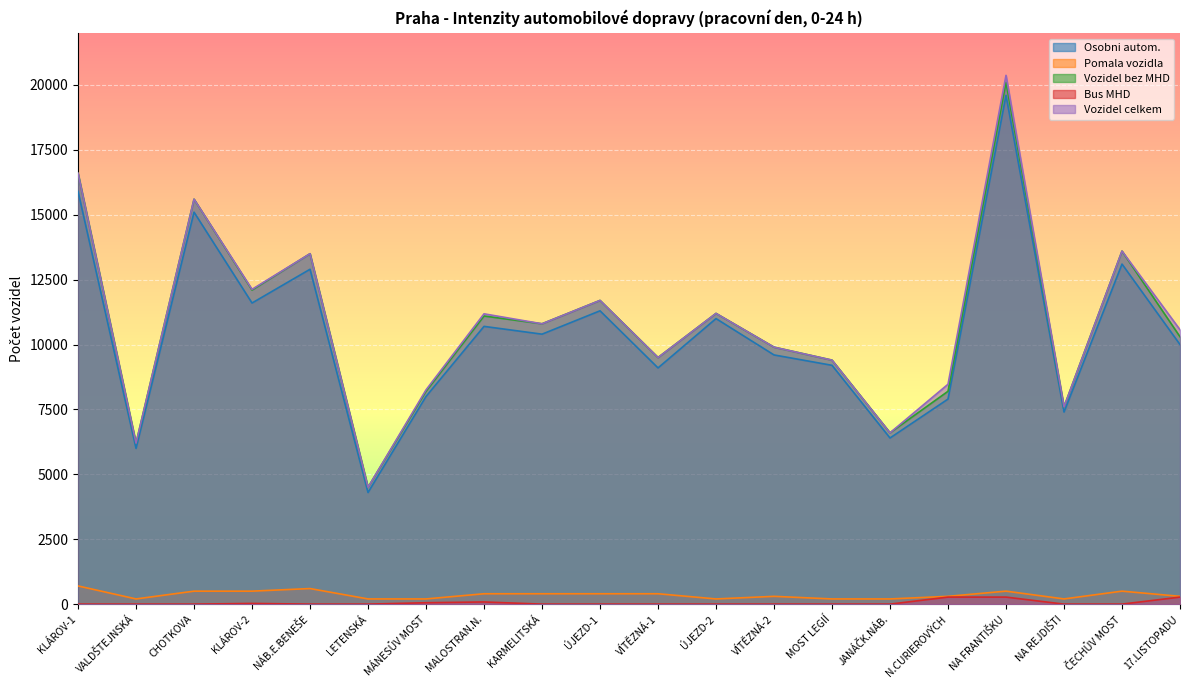

What is the lowest value of the Vozidel bez MHD series?

4500